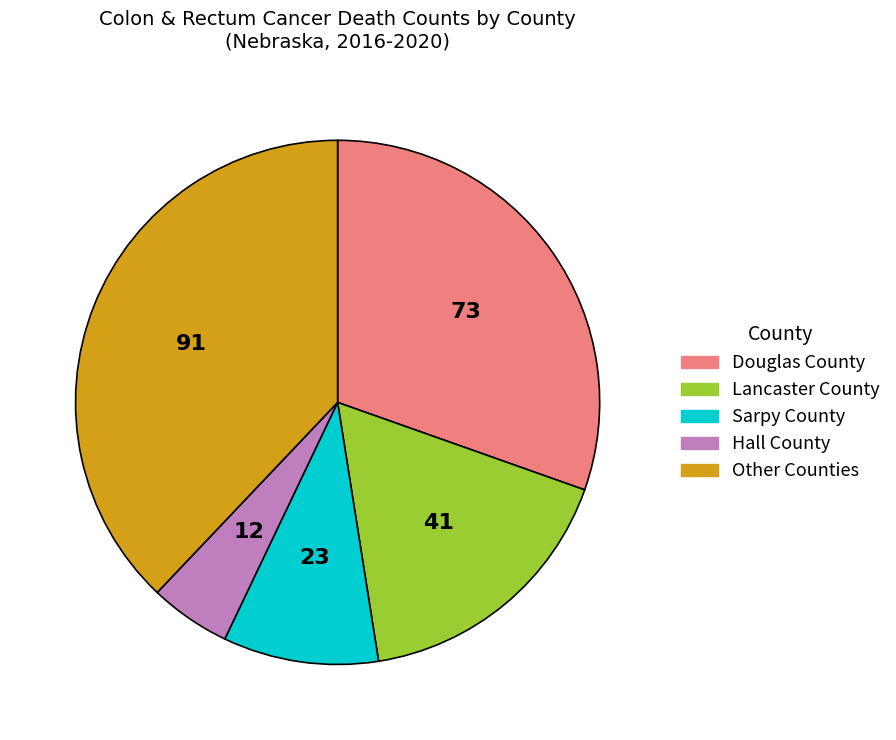

Is there a majority slice in this chart?

No